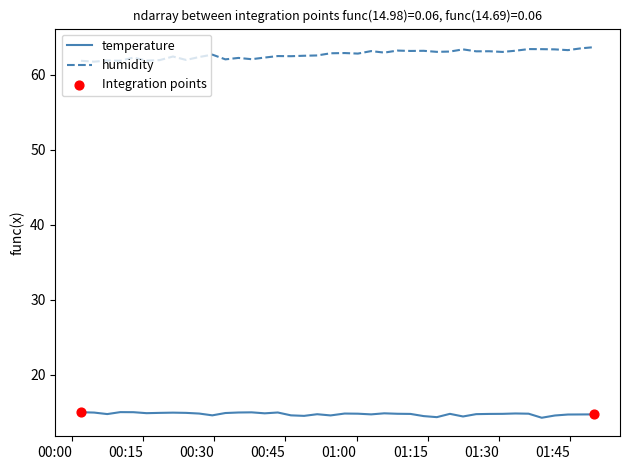

Which series has the largest total across all categories?

humidity